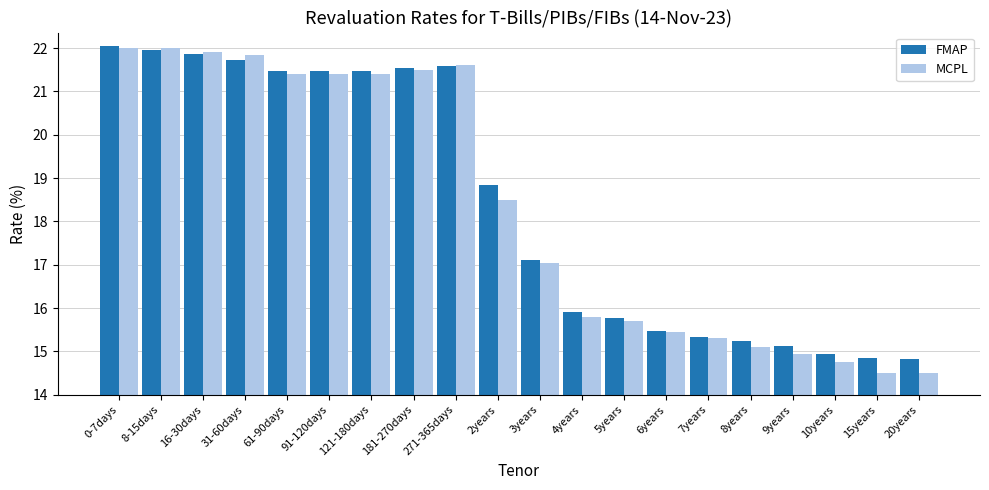

Is the value of MCPL at 10years greater than the value of FMAP at 121-180days?

No